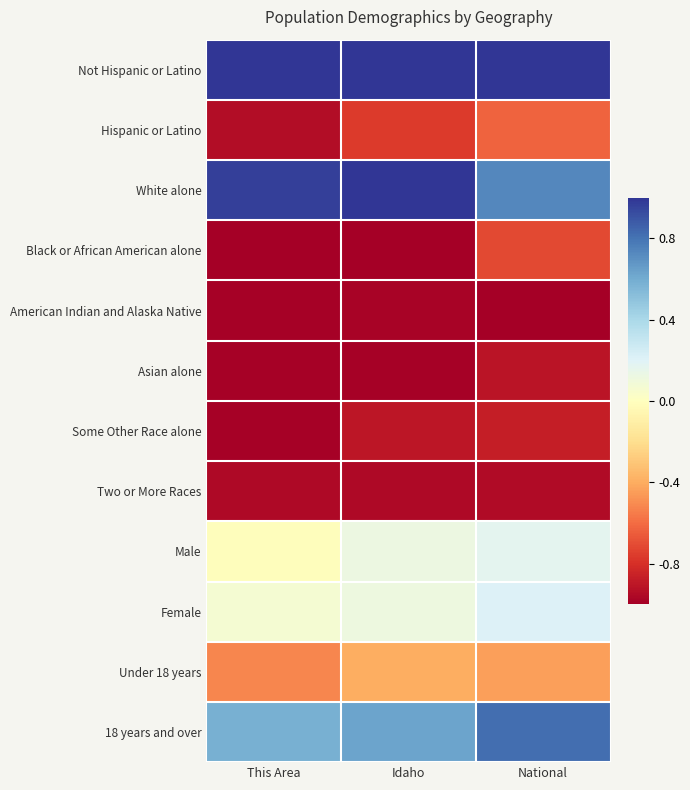

At how many categories does at least one series exceed 0?

3